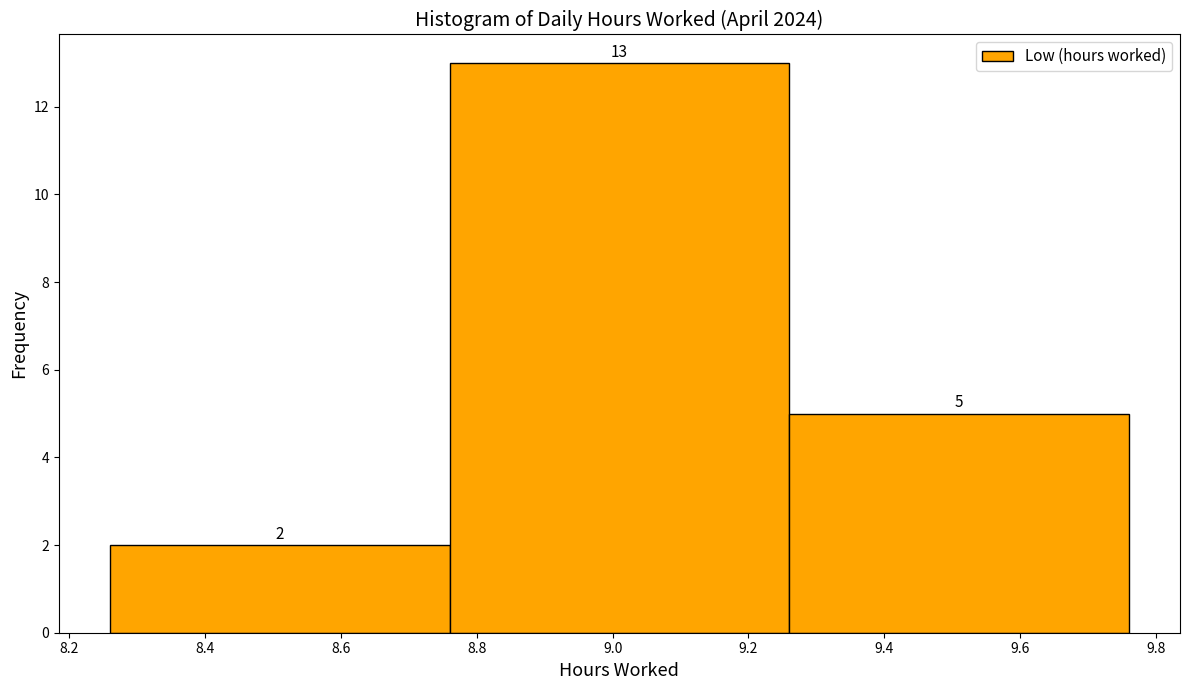

How tall is the bar that spans 9.26 to 9.76 on the x-axis?

5